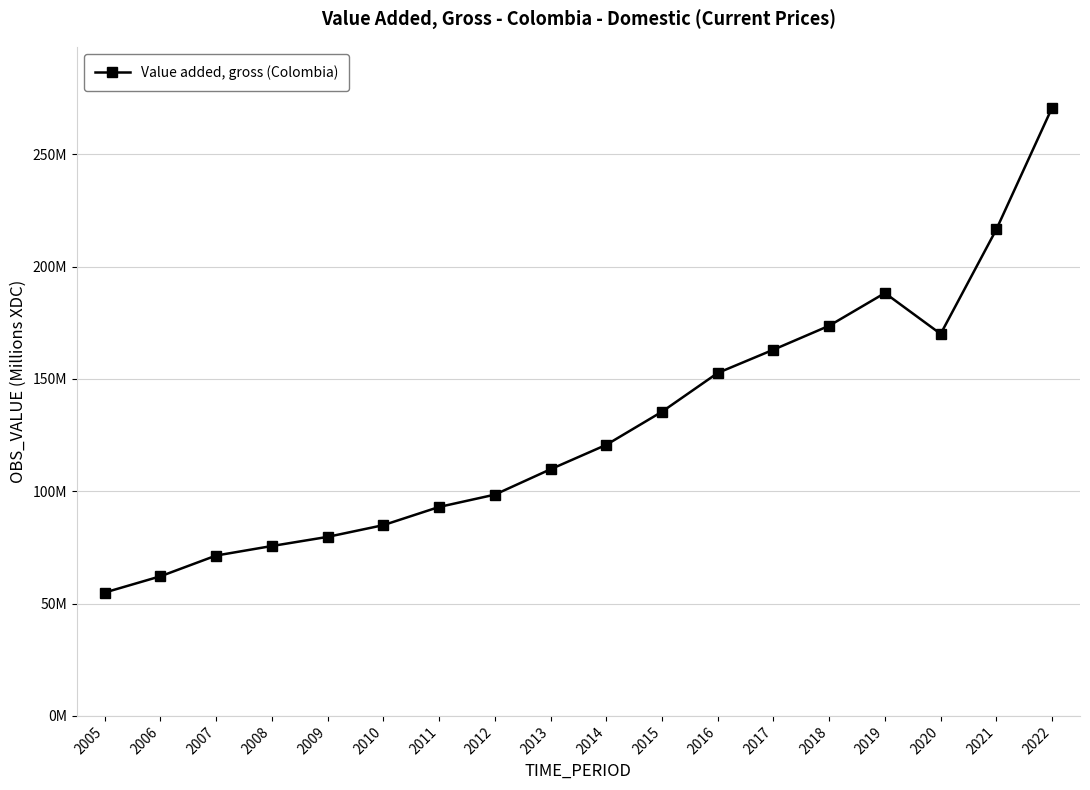

Is it true that the value at 2006 is 14553057?

False